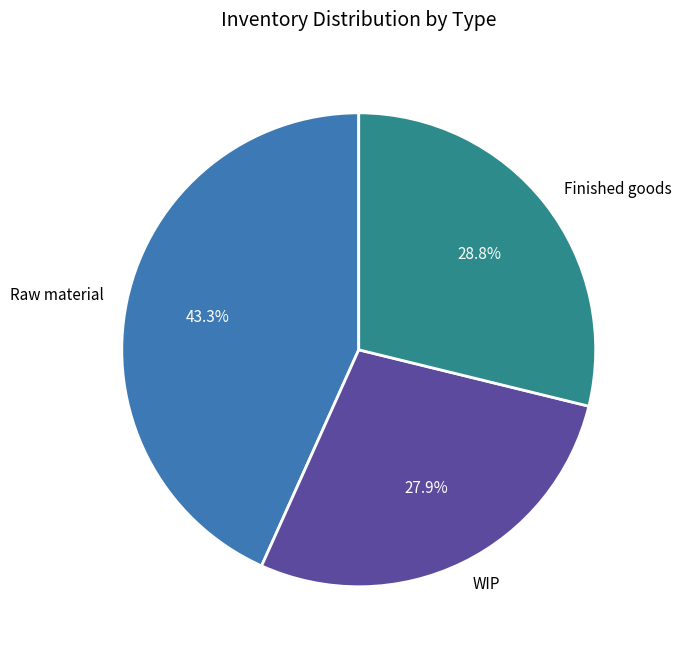

Which slice is the largest?

Raw material